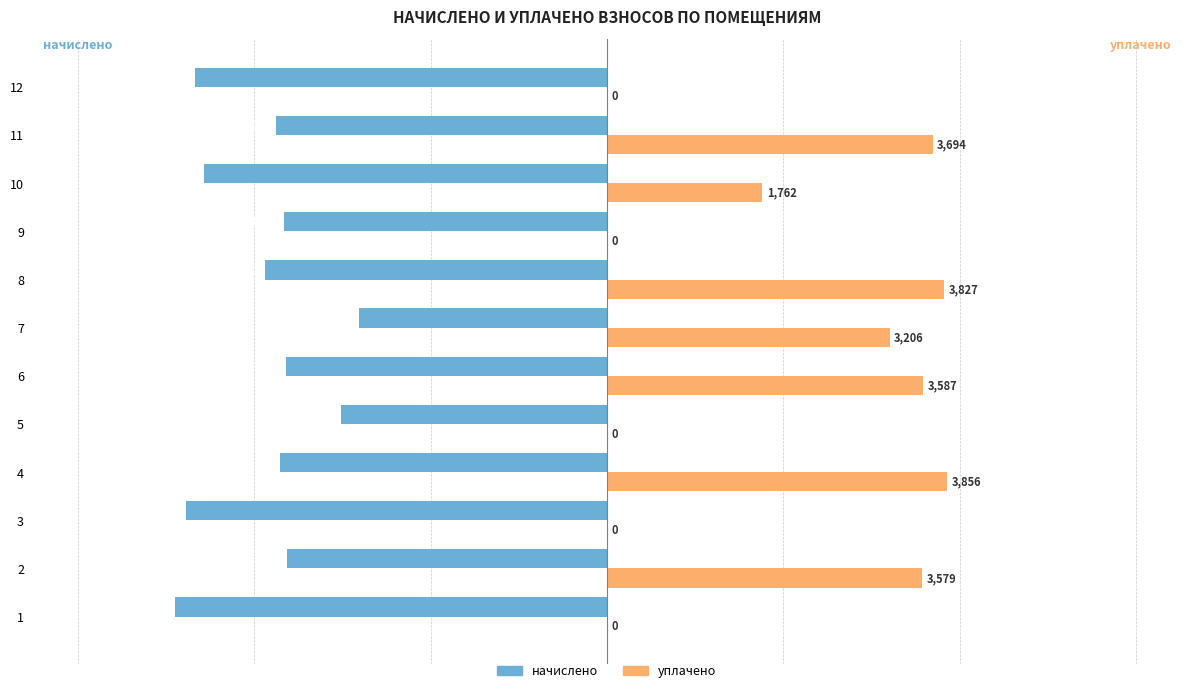

Between 7 and 10, which series saw the biggest shift?

начислено